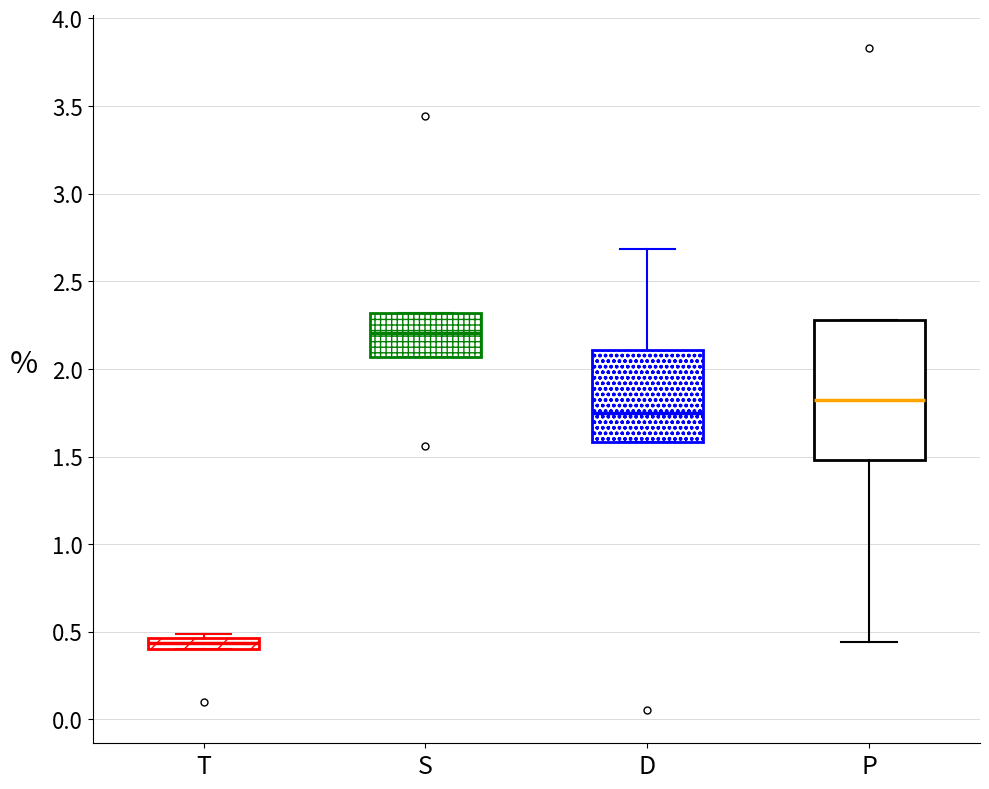

Which box has the lowest median line?

T